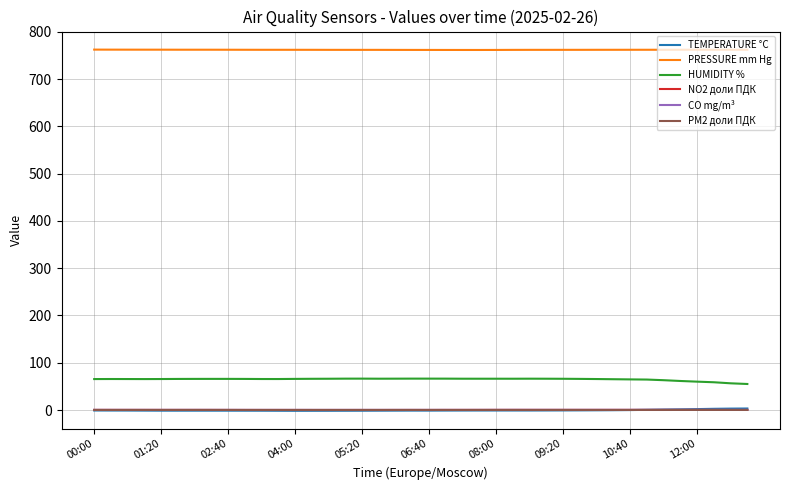

What is the greatest value displayed?

762.1